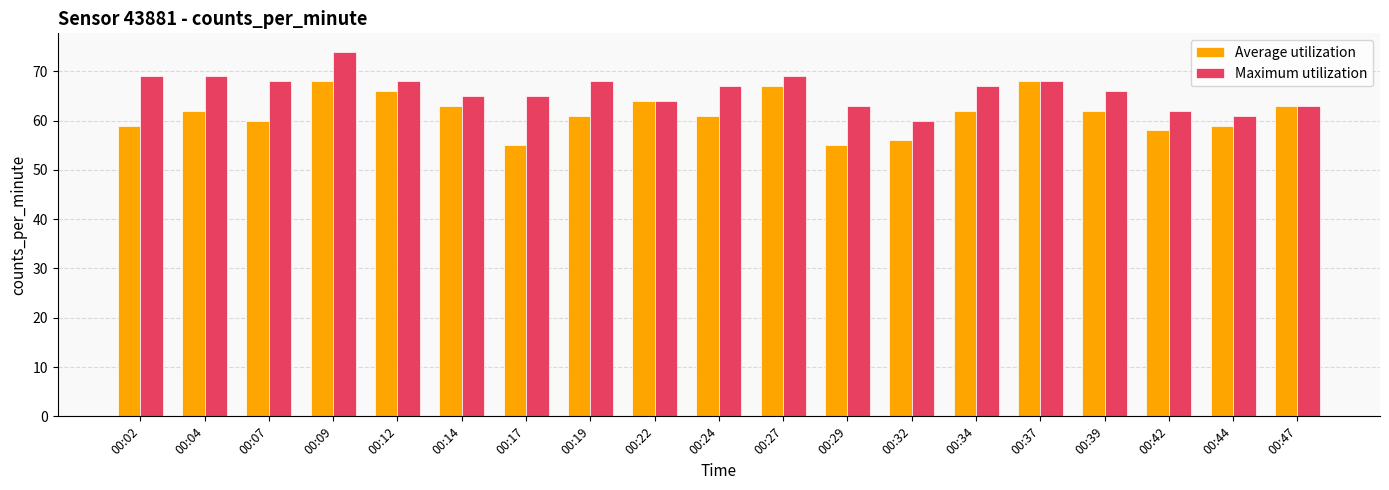

The Average utilization series shows 27 at 00:12. True or false?

False